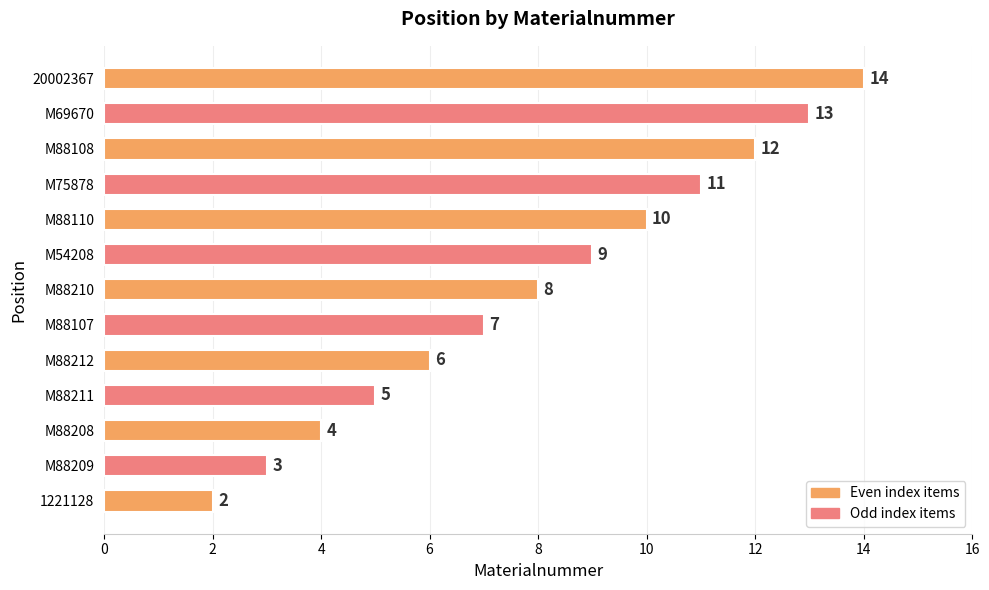

The value at 1221128 is 2. True or false?

True